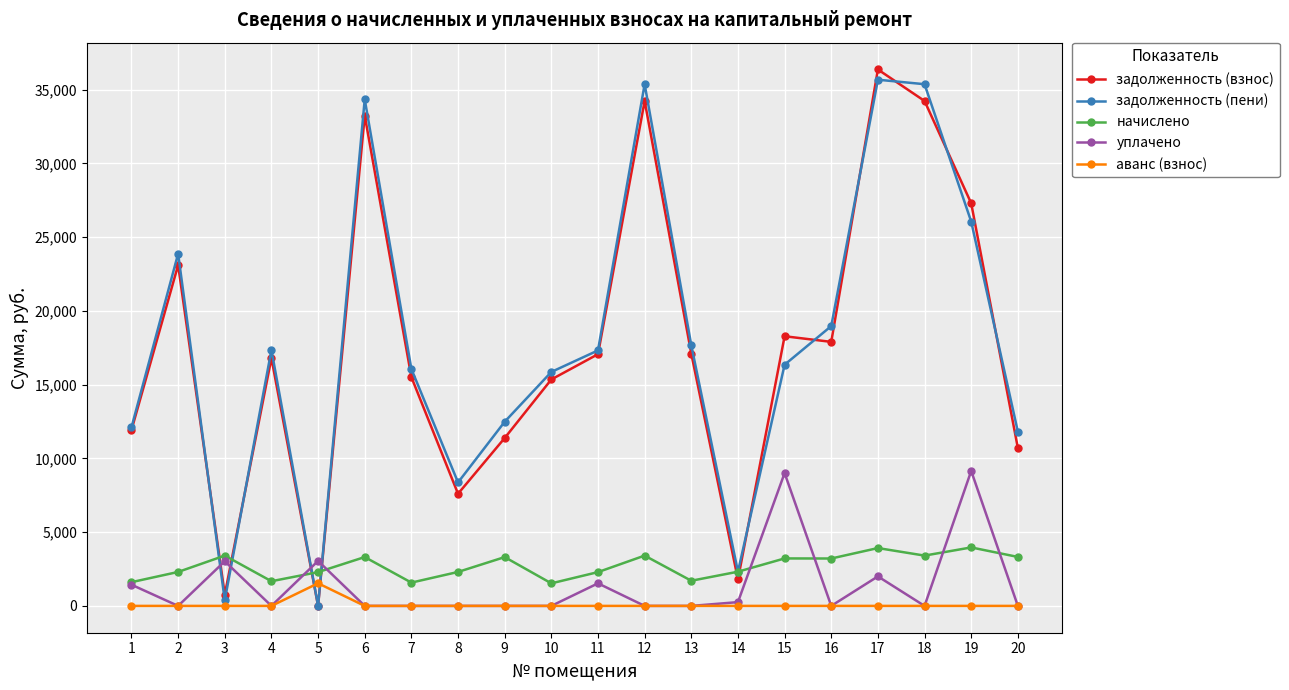

How many distinct data groups are displayed?

5